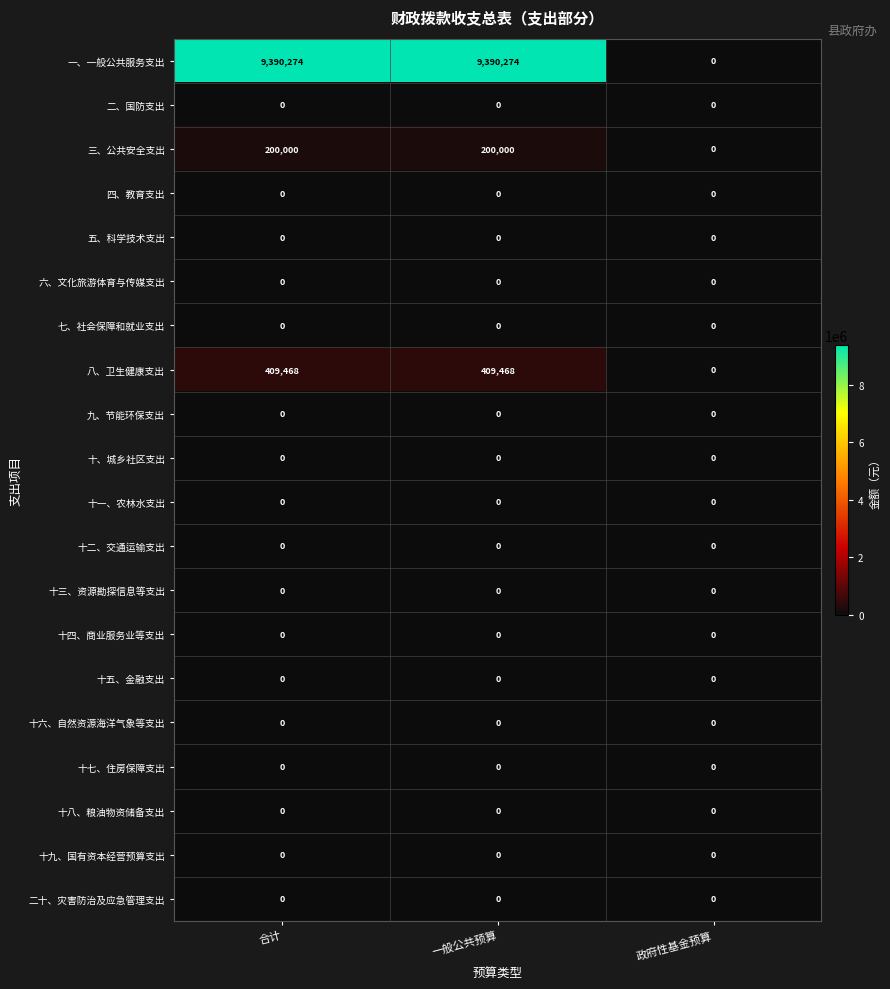

Which series has the largest range (max minus min)?

一、一般公共服务支出